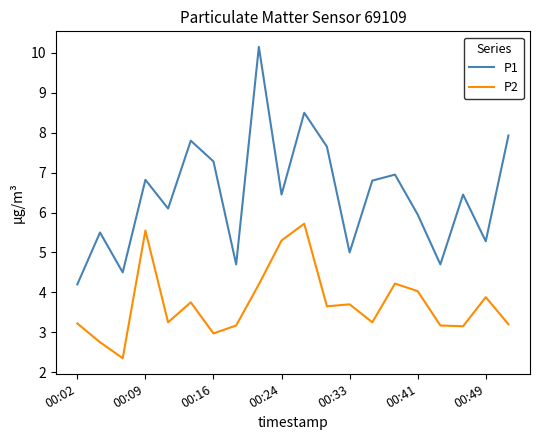

True or false: P1 and P2 cross at least once.

False